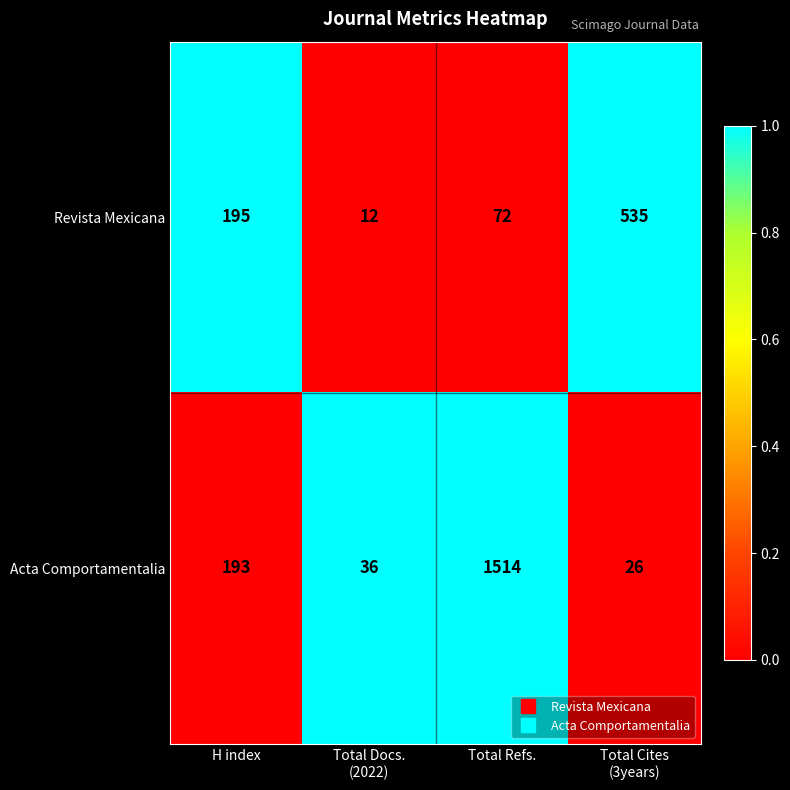

At which category is the sum across all series the highest?

Total Refs.